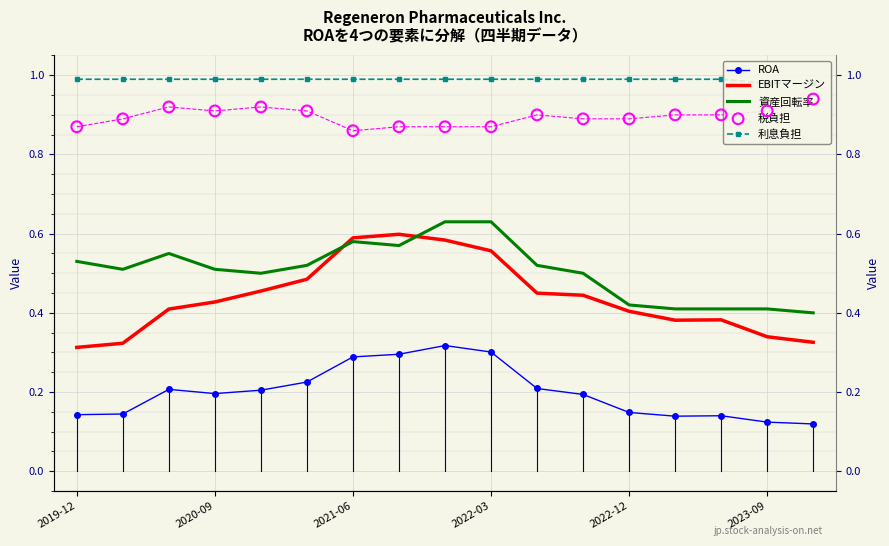

Which series contains the highest Y value?

利息負担